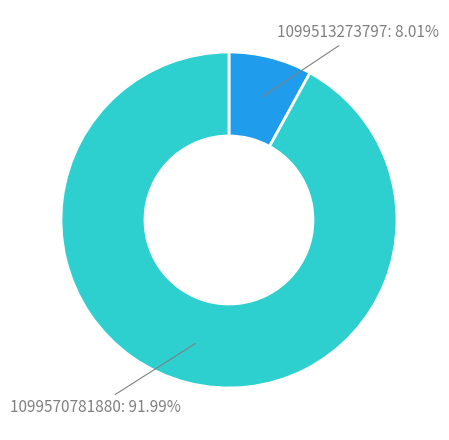

Is there any slice that represents more than half of the pie?

Yes